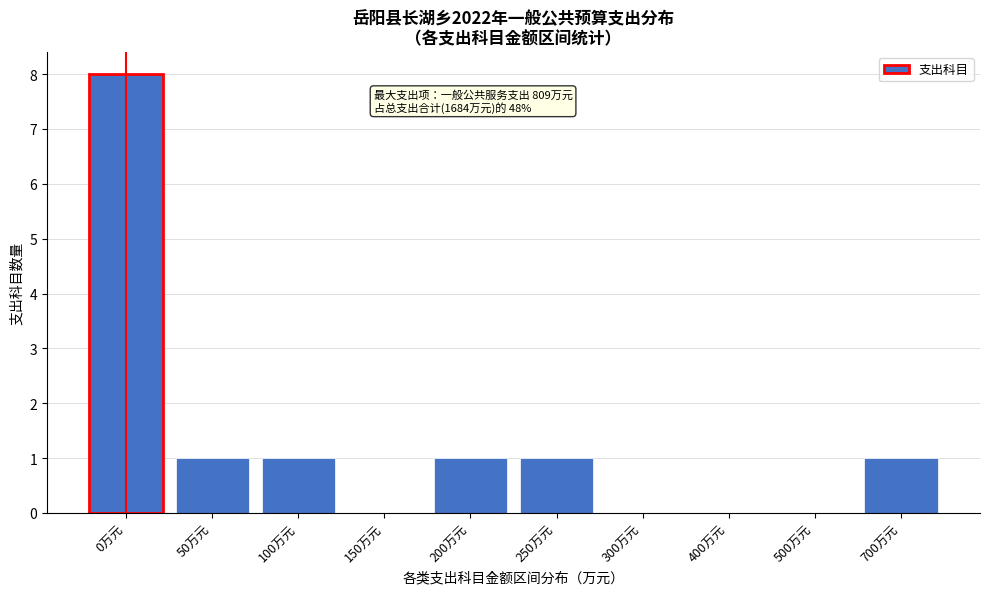

Reading left to right, list all the values displayed in this chart.

0万元=8	50万元=1	100万元=1	150万元=0	200万元=1	250万元=1	300万元=0	400万元=0	500万元=0	700万元=1